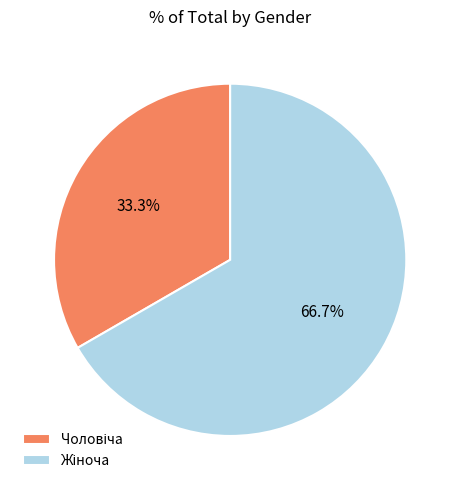

How many slices are in this pie chart?

2